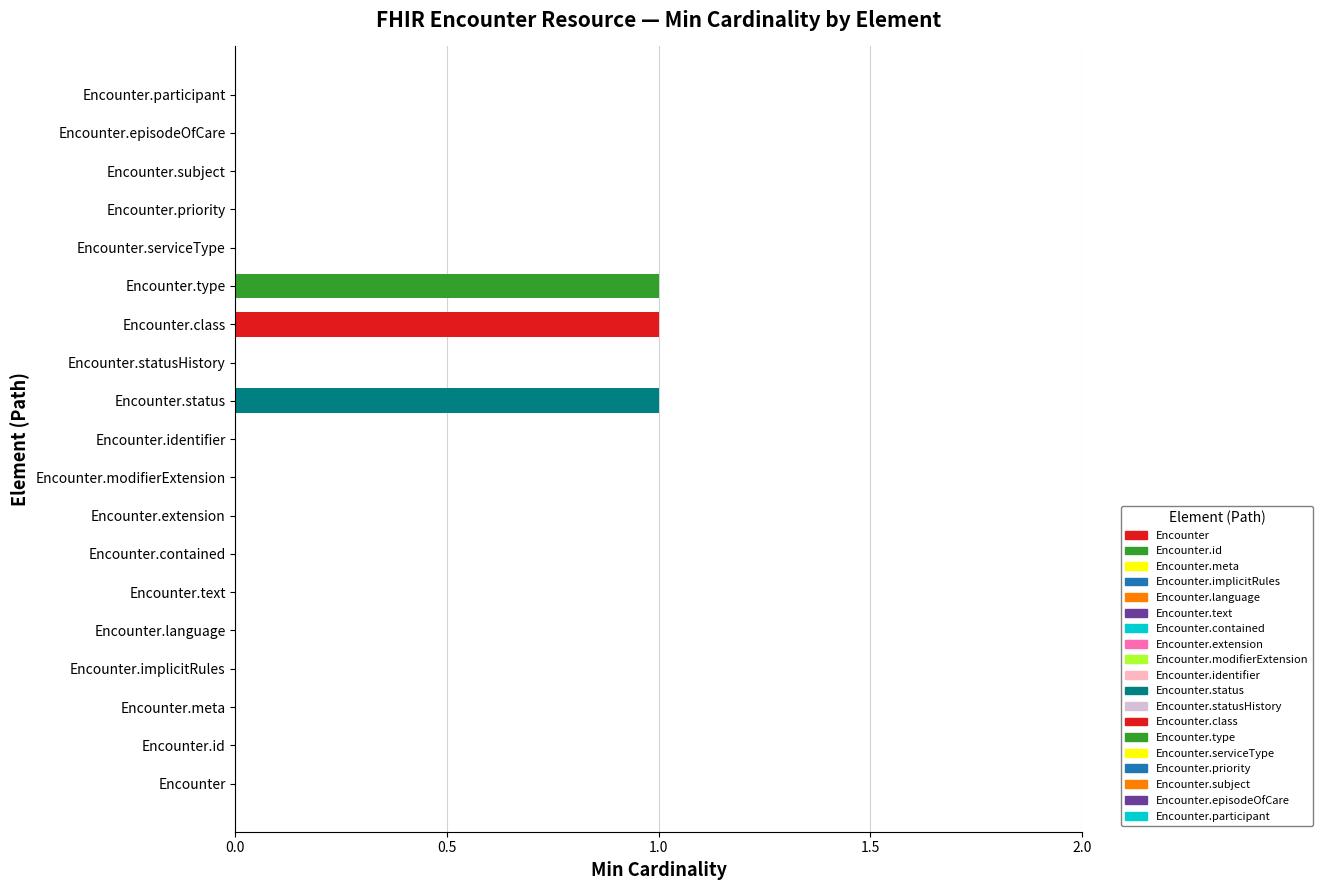

The chart shows a value of 0 at Encounter.id. True or false?

True